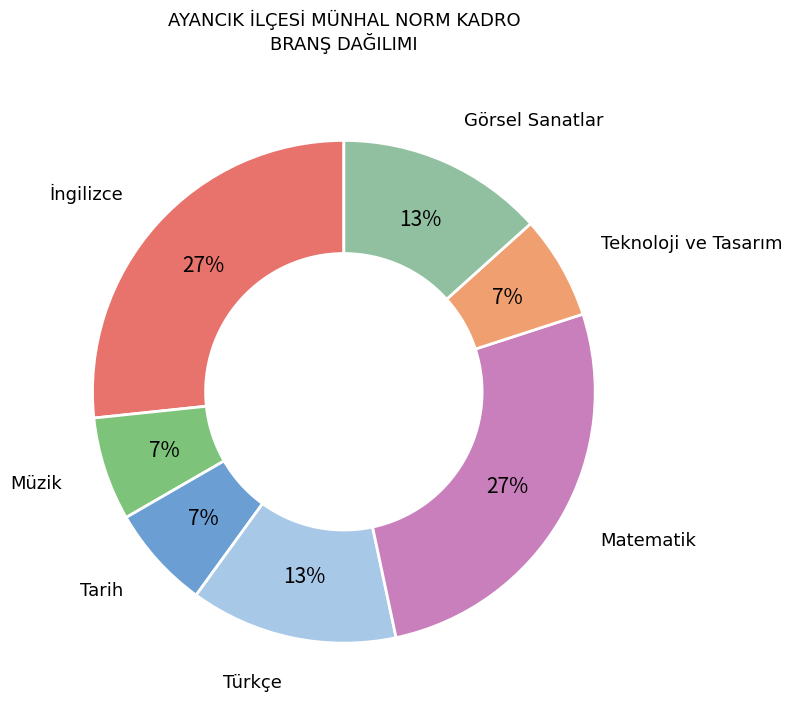

Is there a majority slice in this chart?

No